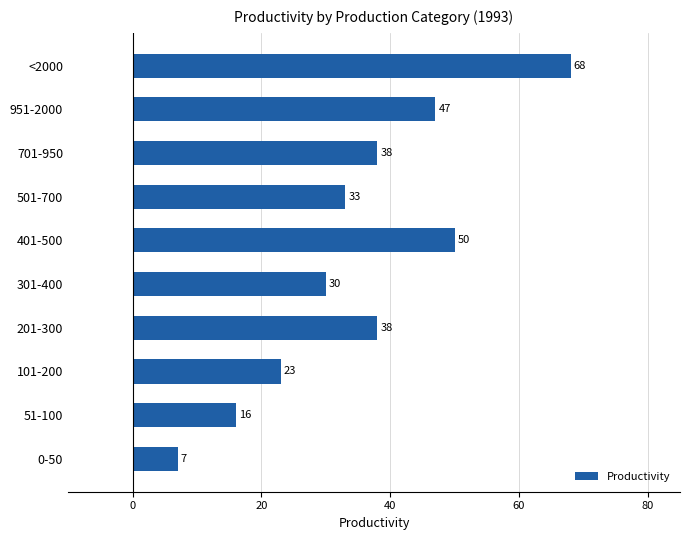

Approximately how many times larger is the value at 501-700 compared to 701-950?

0.9